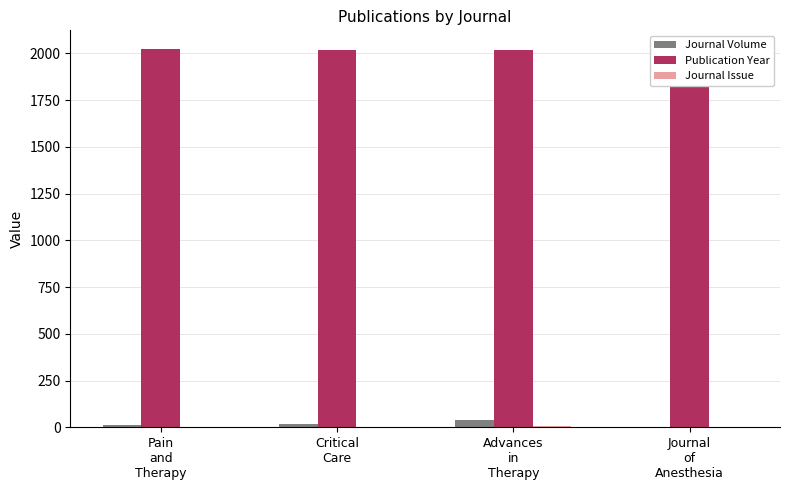

Count the number of data series in this chart.

3